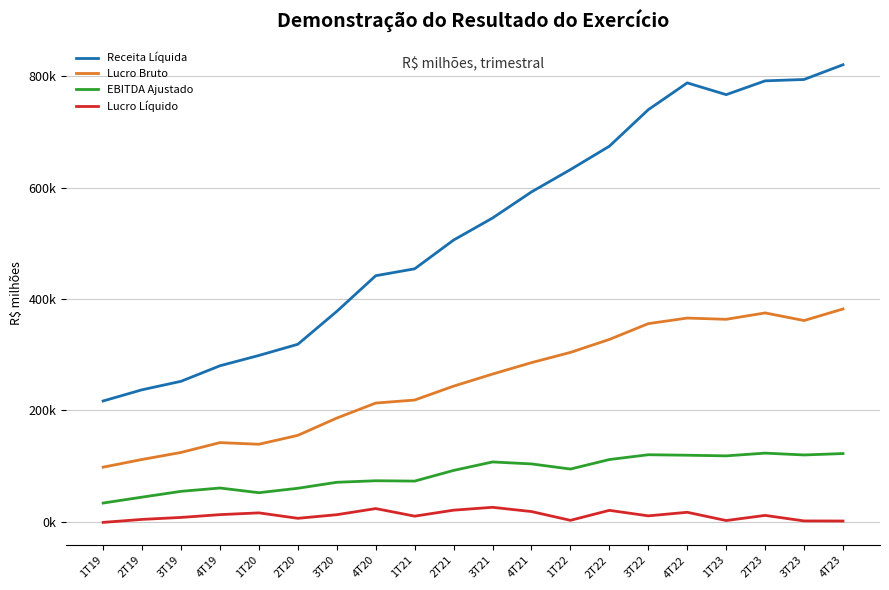

Which series has the widest spread of values?

Receita Líquida